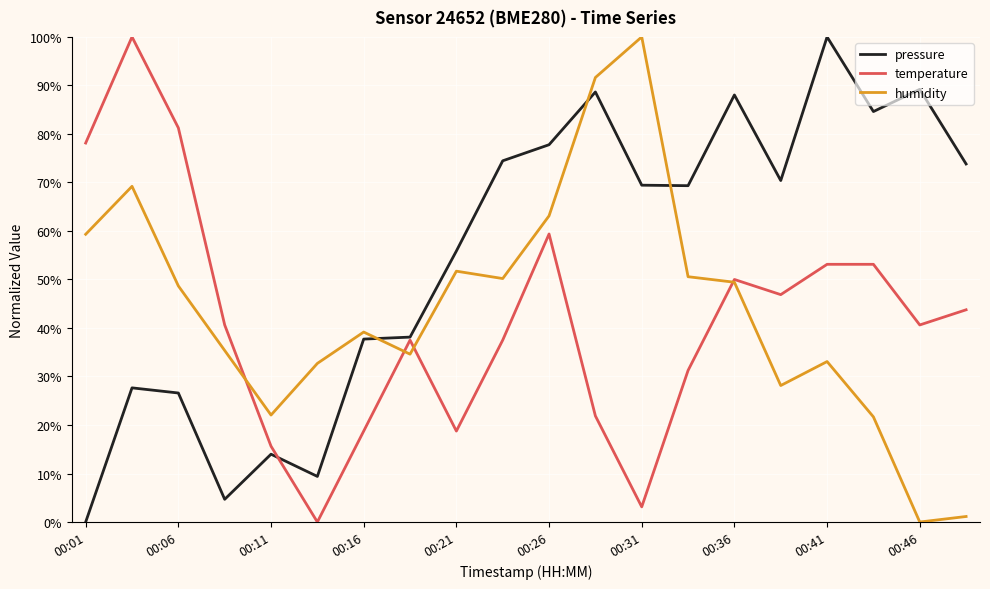

What is the maximum value for humidity?

100.0